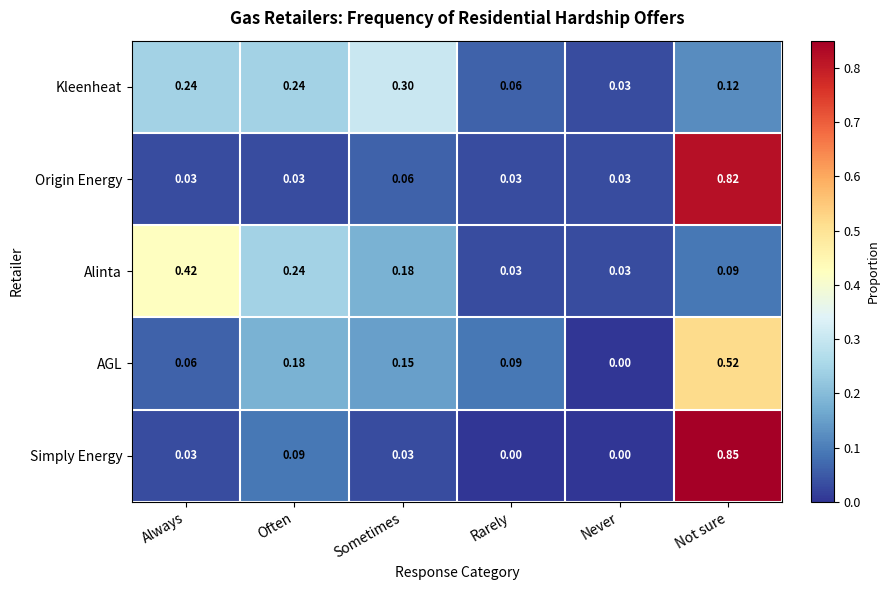

At which label is Kleenheat closest to 0?

Never